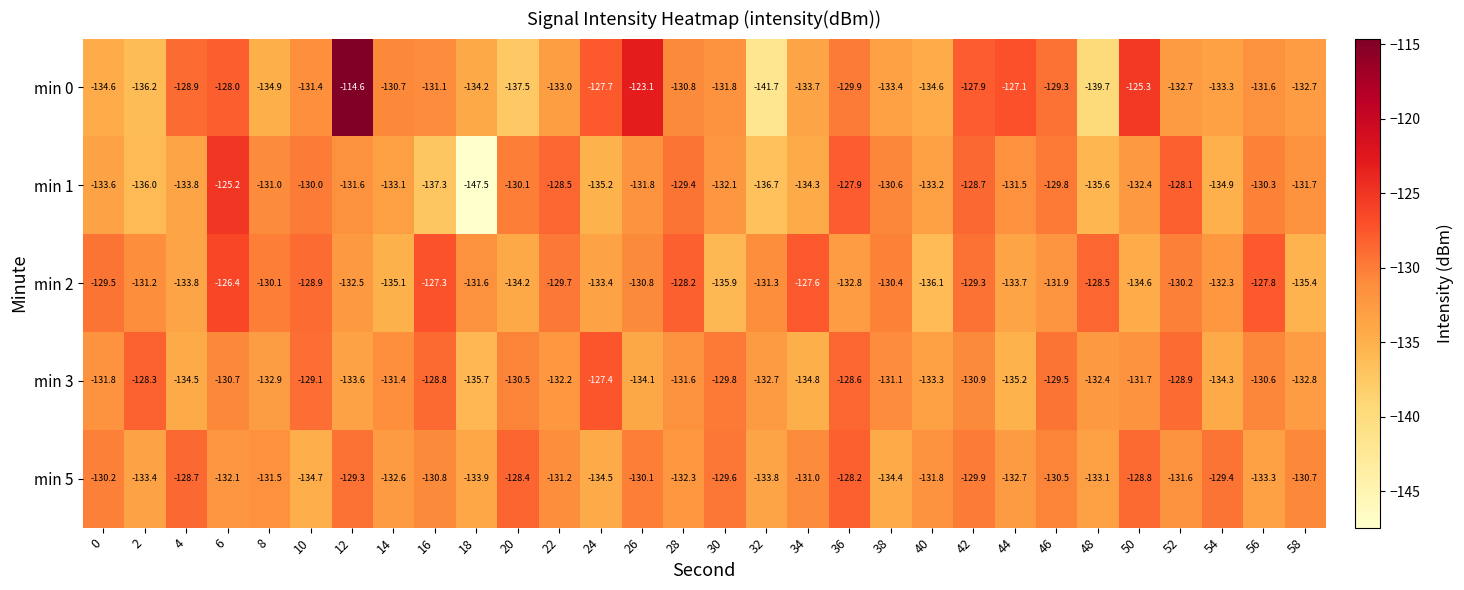

Which series has the largest total across all categories?

min 2